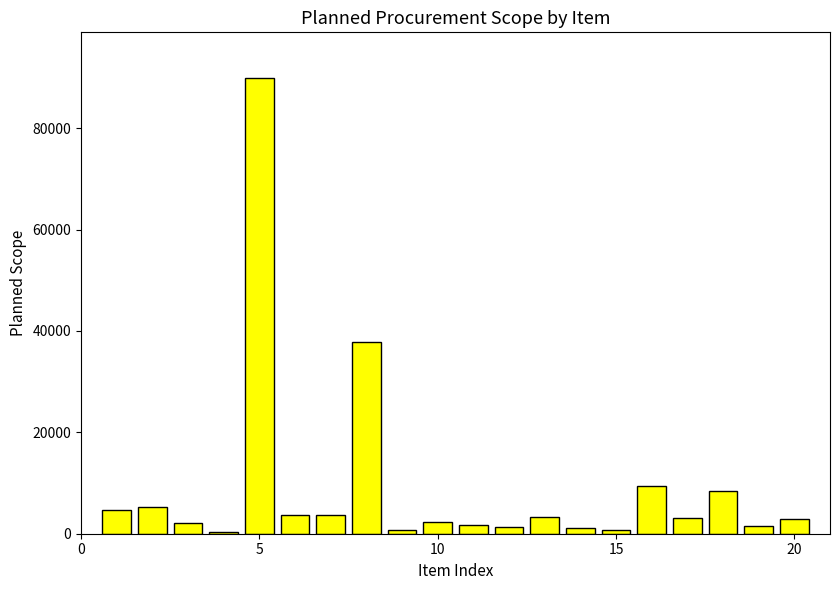

What is the maximum value shown in the chart?

89900